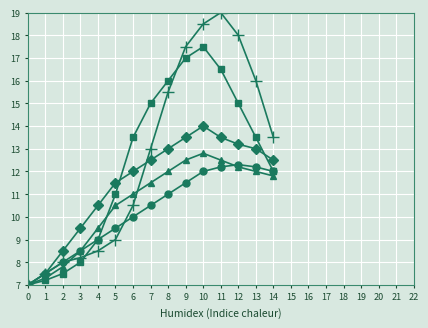

What is the total value across all series at 13?

66.7